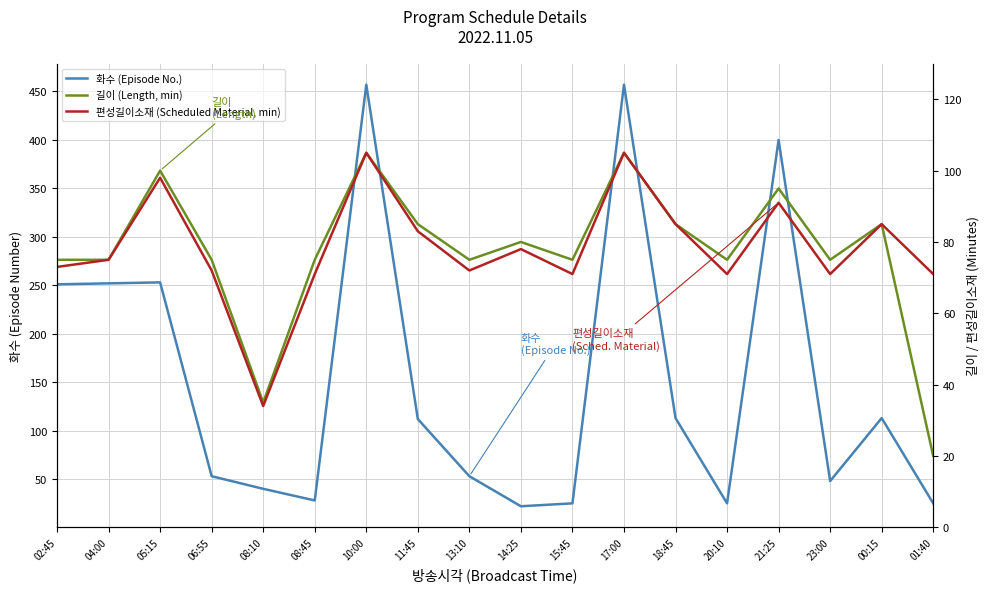

How many distinct data groups are displayed?

3